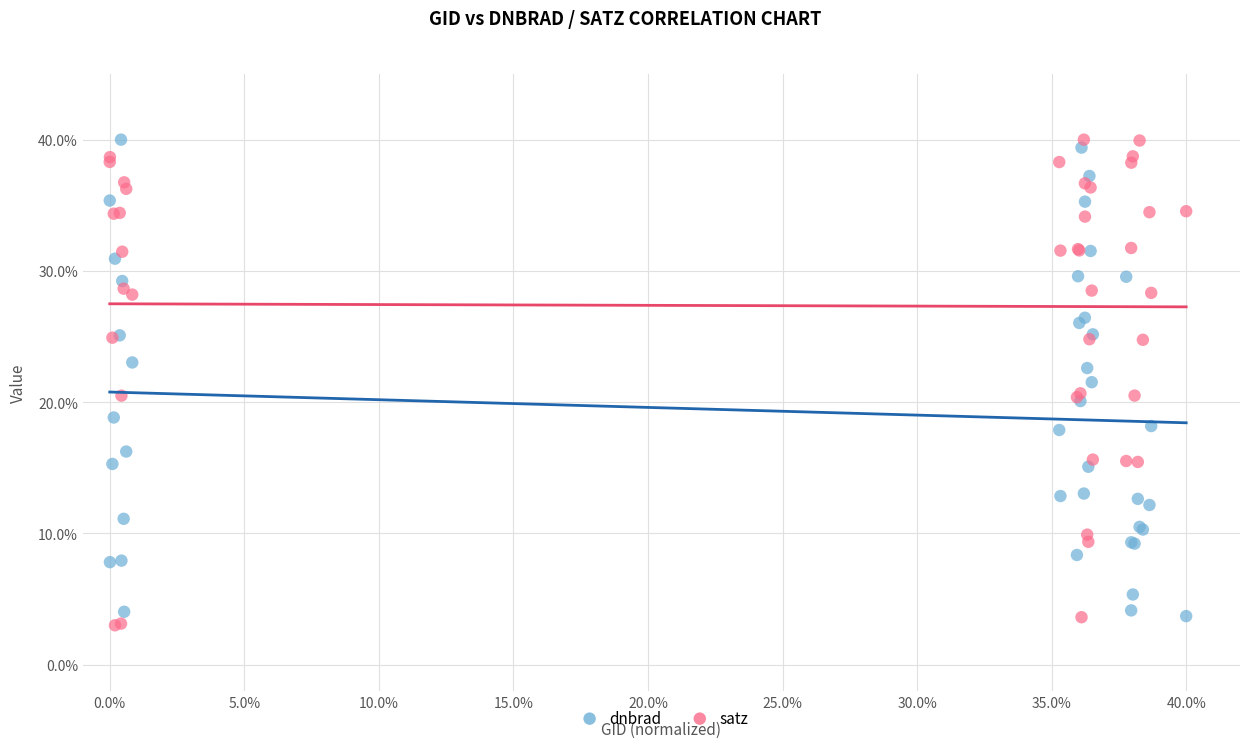

What is the X range (max minus min) for the scatter plot?

40.0